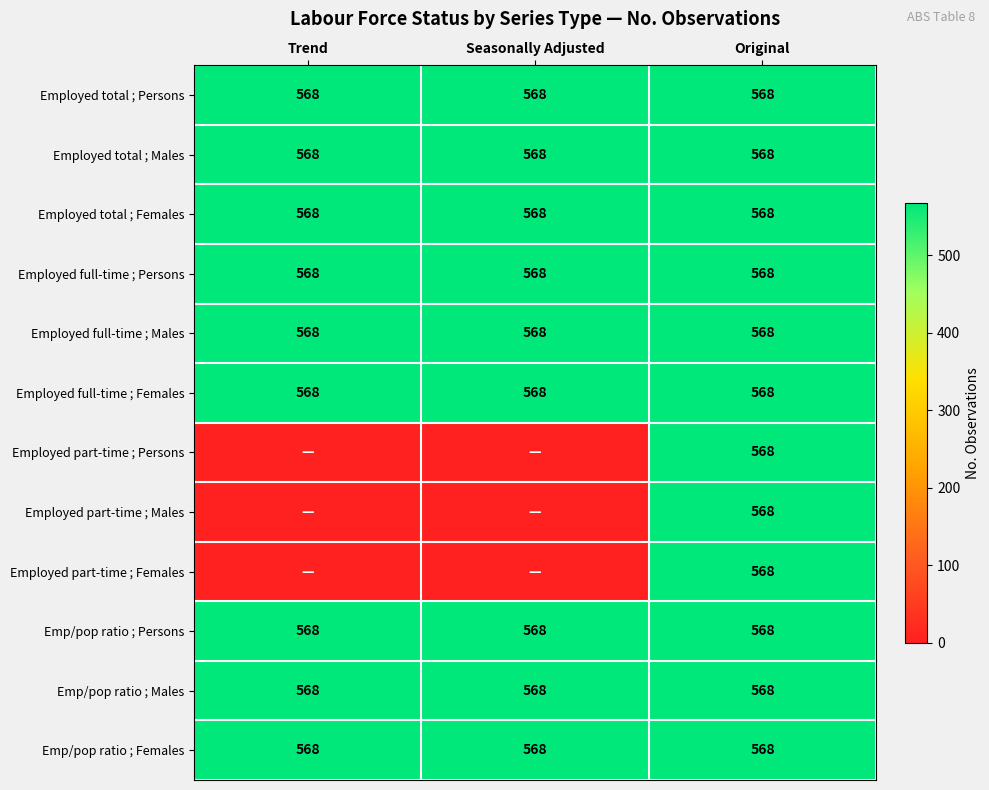

True or false: Employed total ; Males has a value of 568 at Seasonally Adjusted.

True